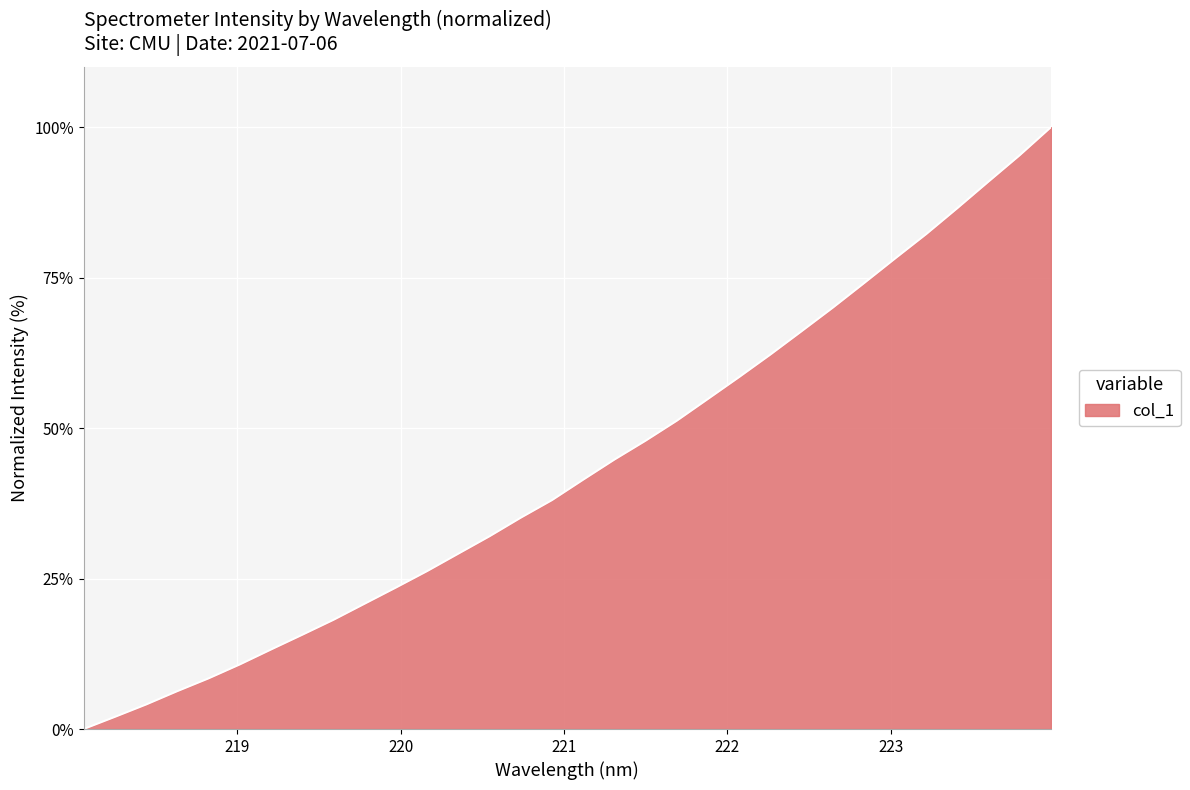

What is the greatest value displayed?

100.0